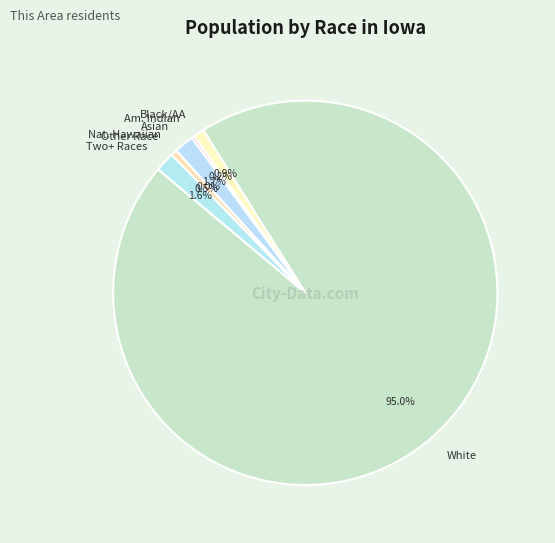

Is there any slice that represents more than half of the pie?

Yes